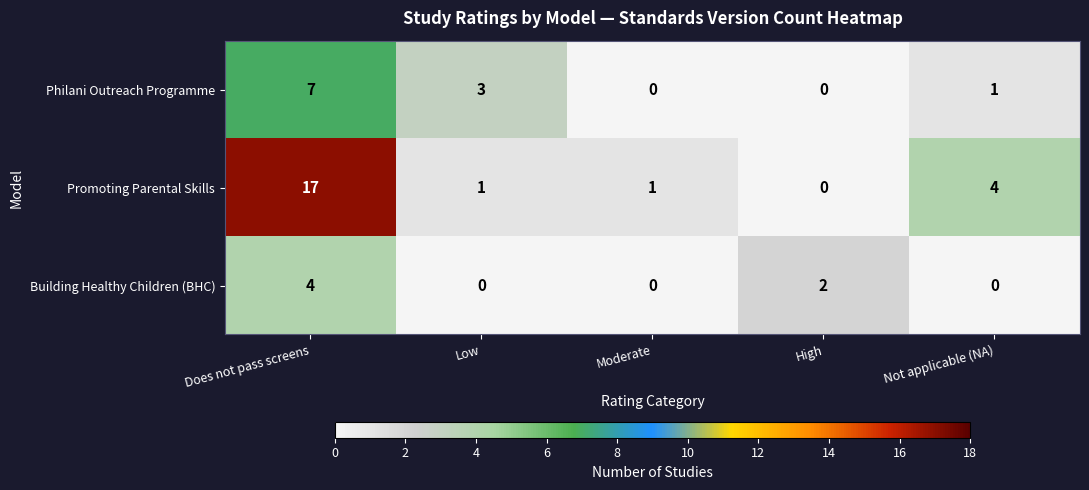

True or false: Philani Outreach Programme has a value of -4 at High.

False